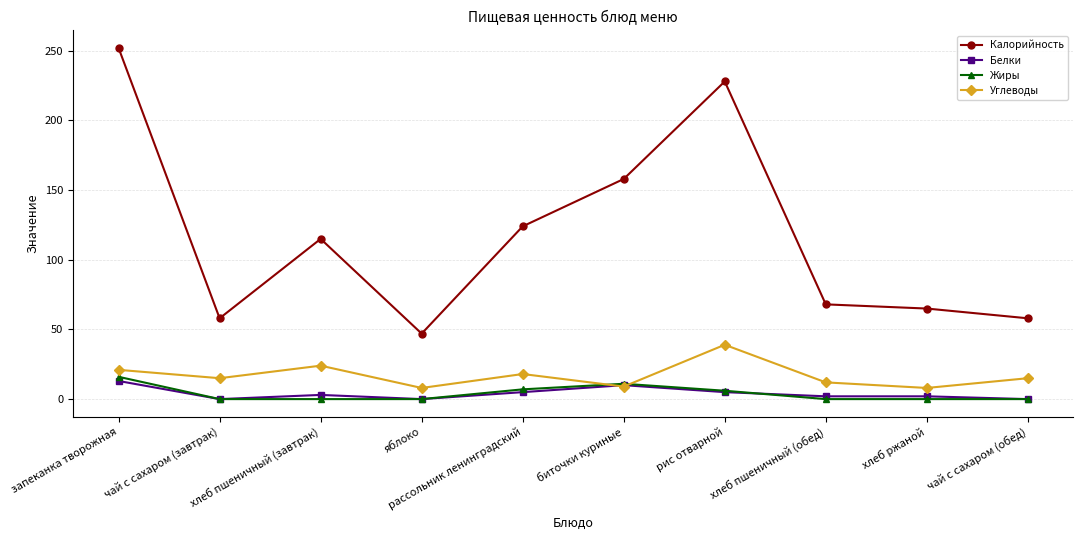

What is the sum of all Углеводы values?

169